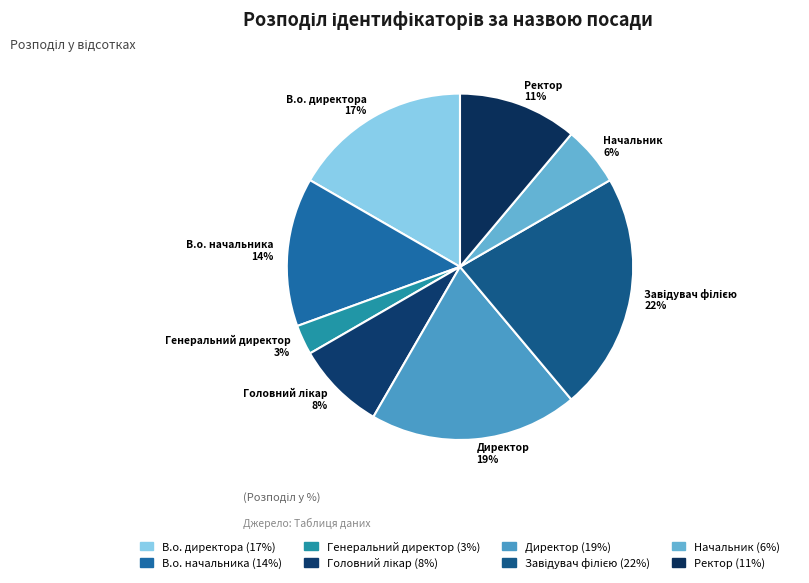

To the nearest percent, what is the difference between the largest and smallest slice percentages?

19%